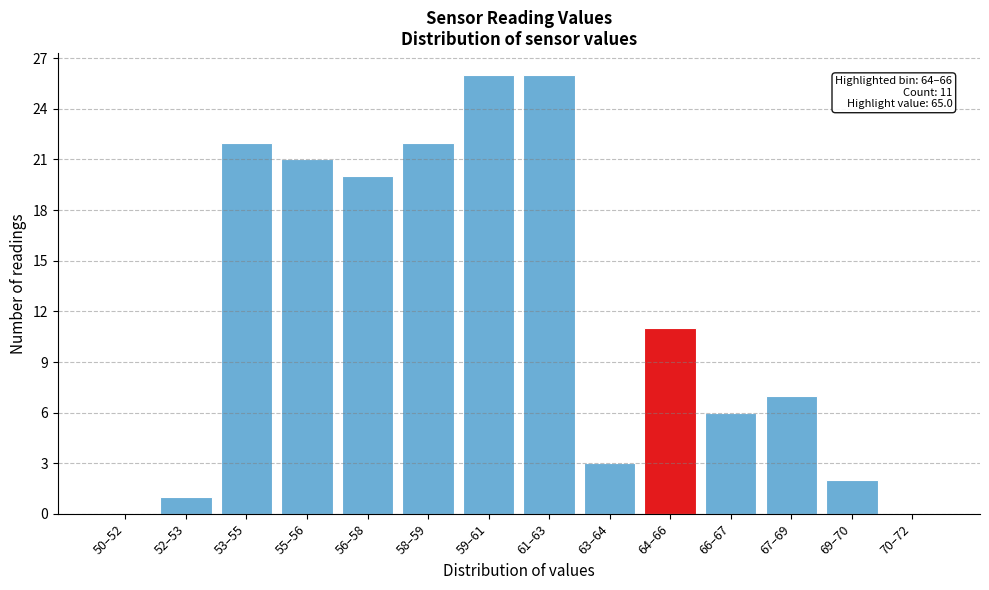

Reading left to right, list all the values displayed in this chart.

50–52=0	52–53=1	53–55=22	55–56=21	56–58=20	58–59=22	59–61=26	61–63=26	63–64=3	64–66=11	66–67=6	67–69=7	69–70=2	70–72=0